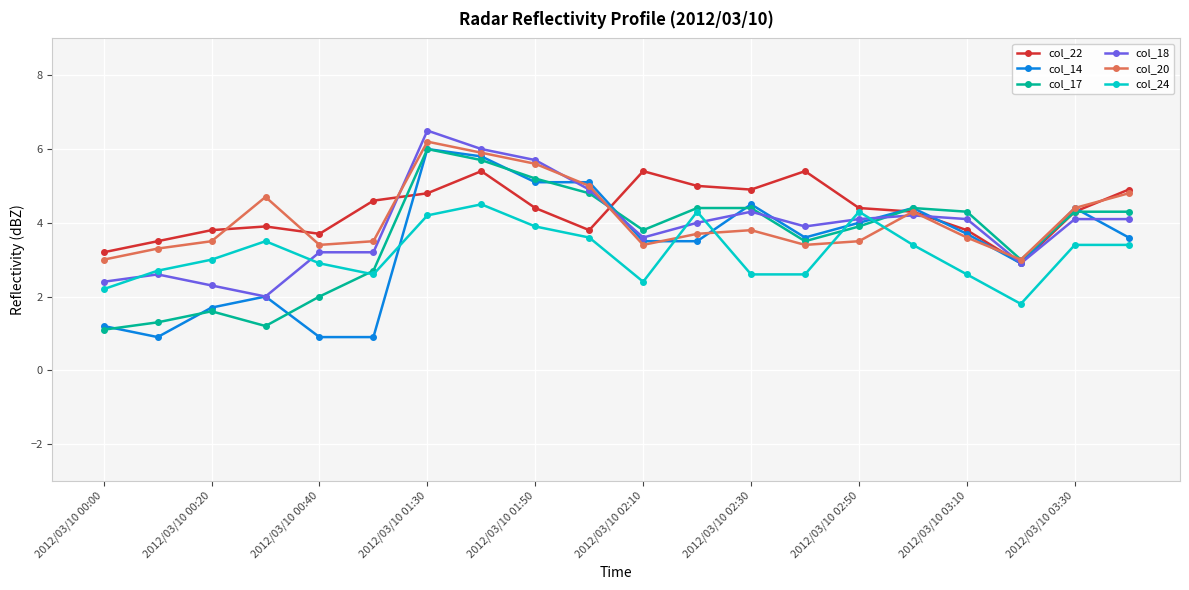

What is the difference between the maximum and minimum values in the col_24 series?

2.7